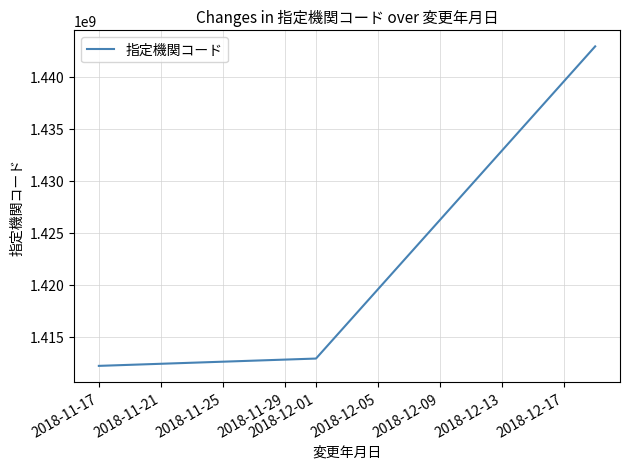

What is the difference between the maximum and minimum values?

30734012